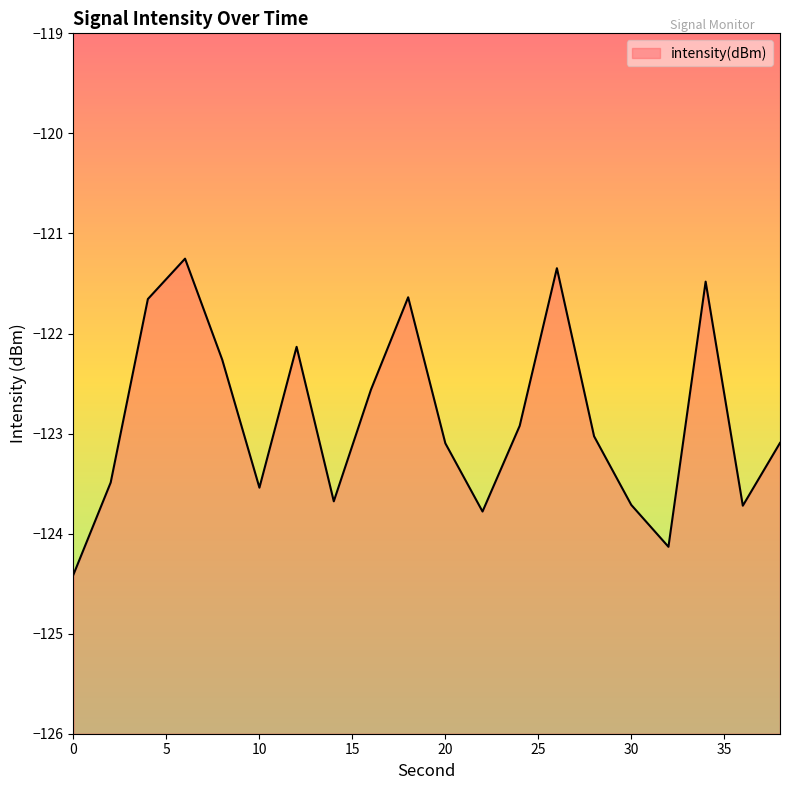

What is the difference between the values at 10 and 0?

0.9